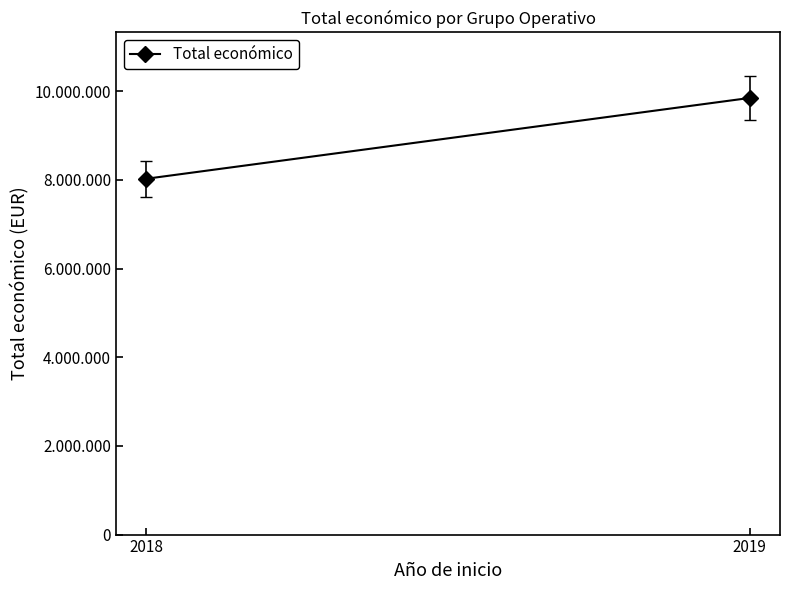

What is the ratio of the value at 2019 to the value at 2018?

1.2